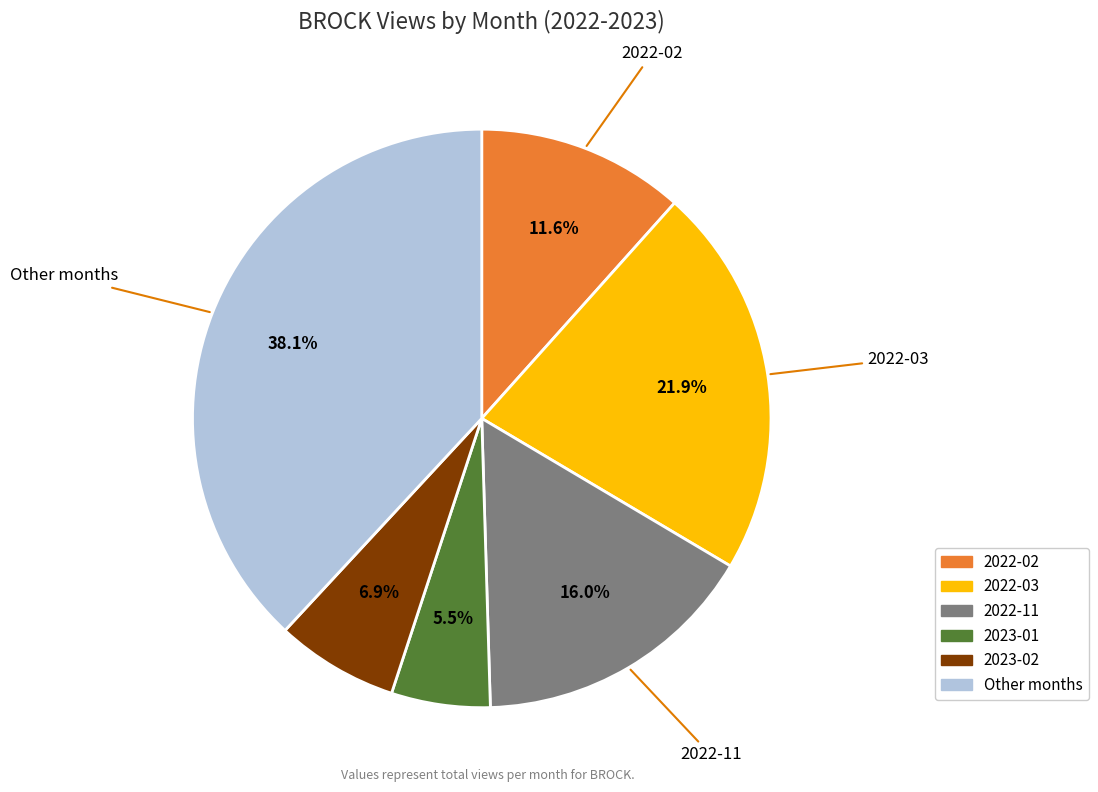

Does any single category account for the majority?

No